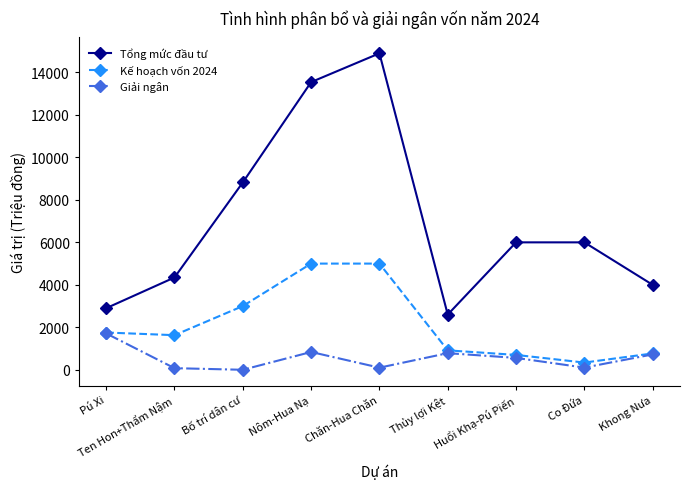

What is the difference between the maximum and minimum values in the Giải ngân series?

1712.1